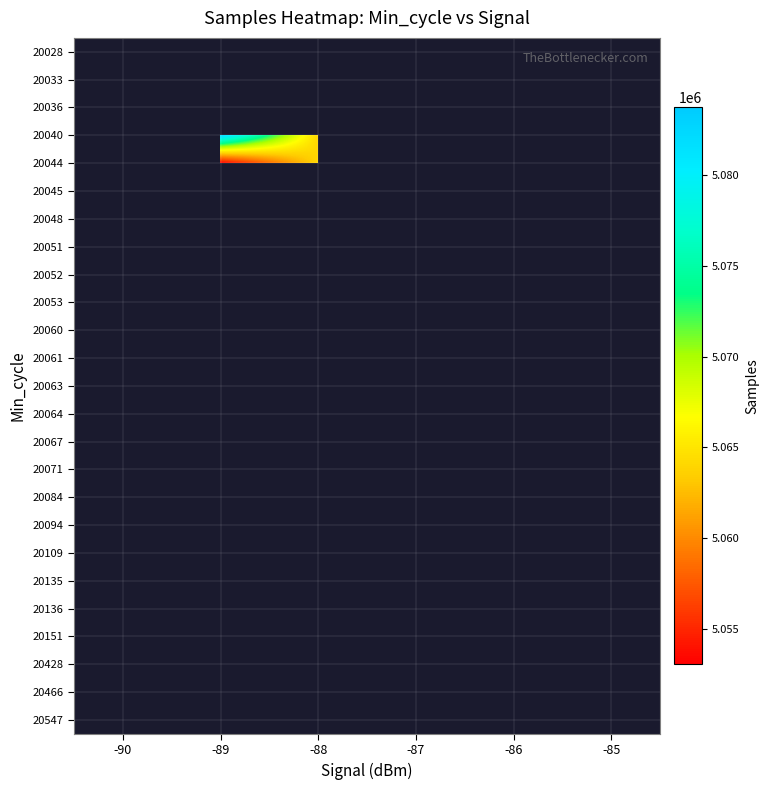

At which category does the chart reach its minimum across all series?

-89